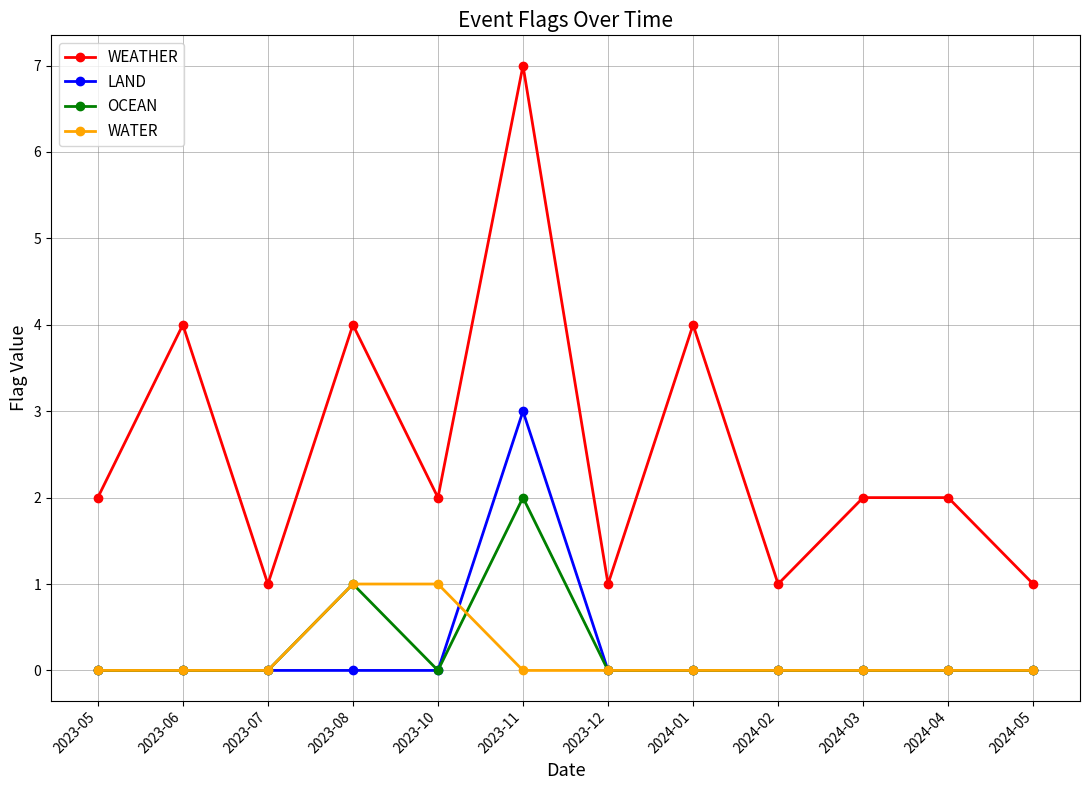

Rank the series by their maximum value, from lowest to highest.

WATER, OCEAN, LAND, WEATHER